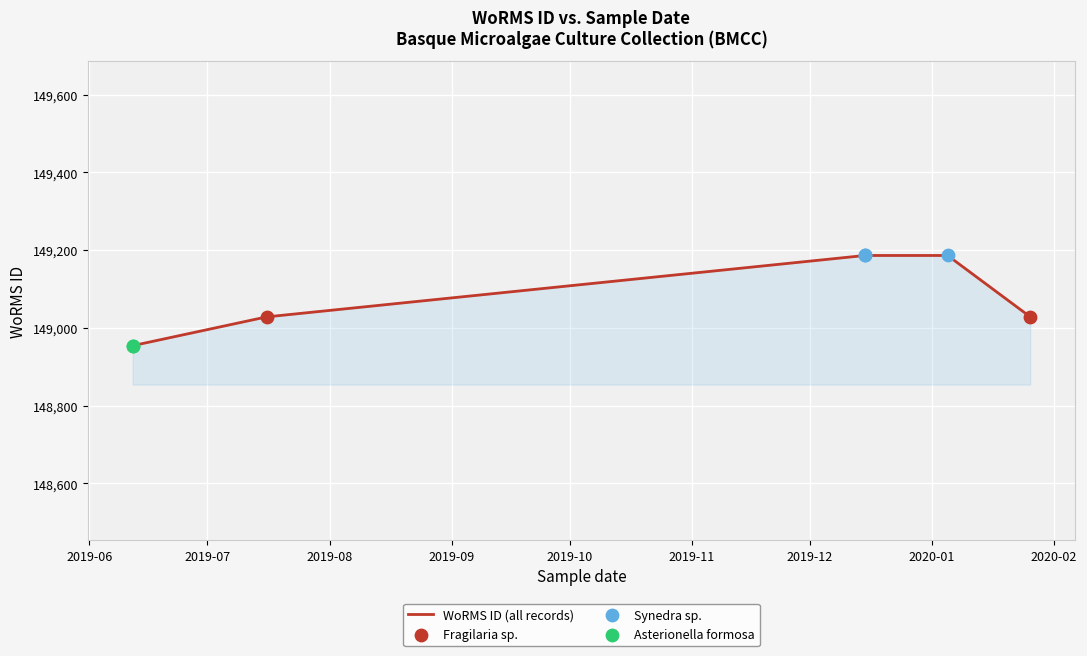

Which series has the largest total across all categories?

WoRMS ID (actual)